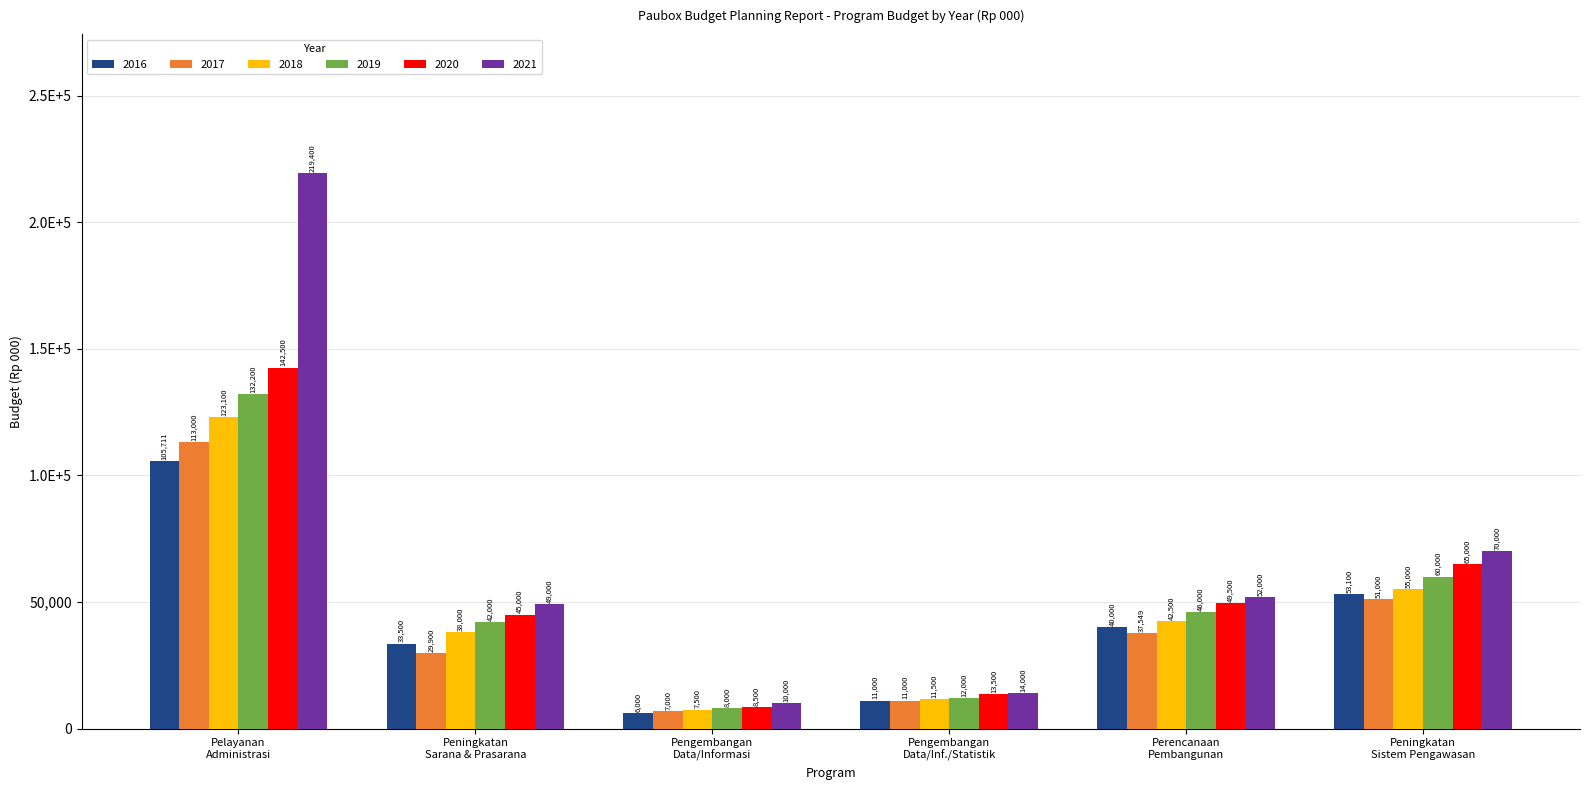

Does the chart contain stacked bars?

No